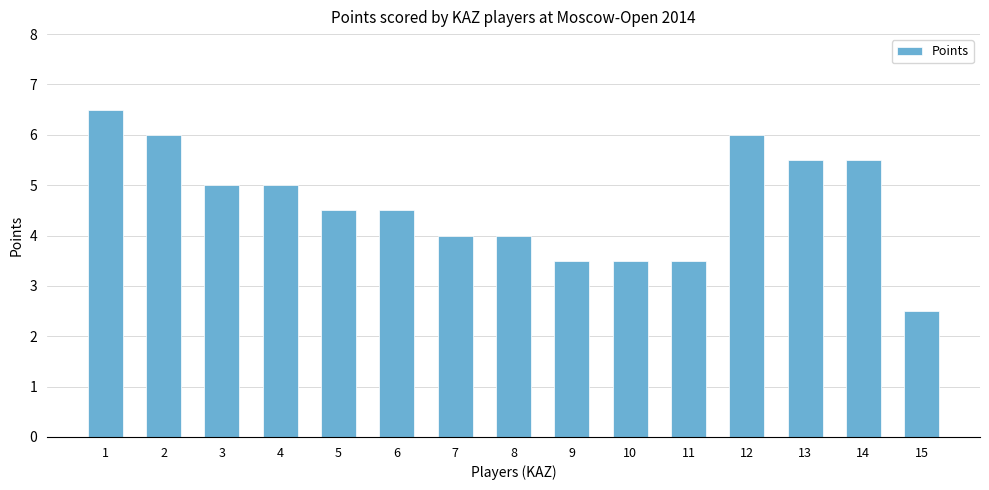

Which label corresponds to the smallest value in the chart?

15